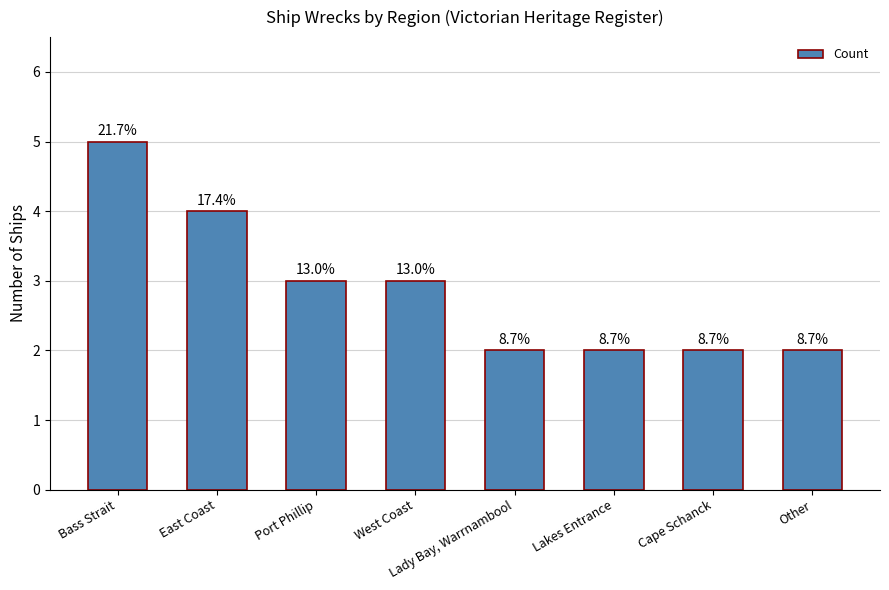

What is the maximum value shown in the chart?

5